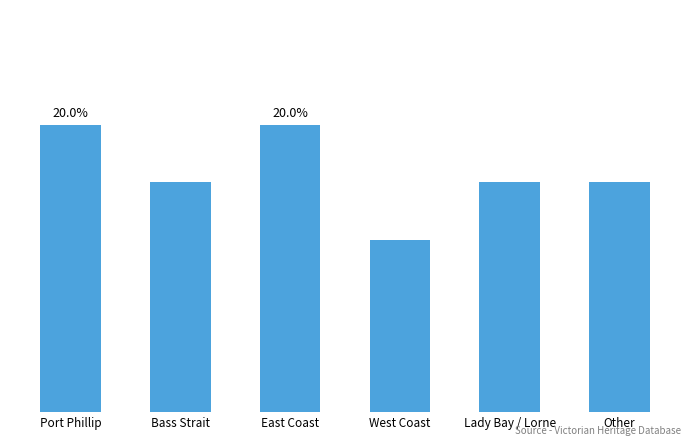

At which category does the chart reach its minimum across all series?

West Coast